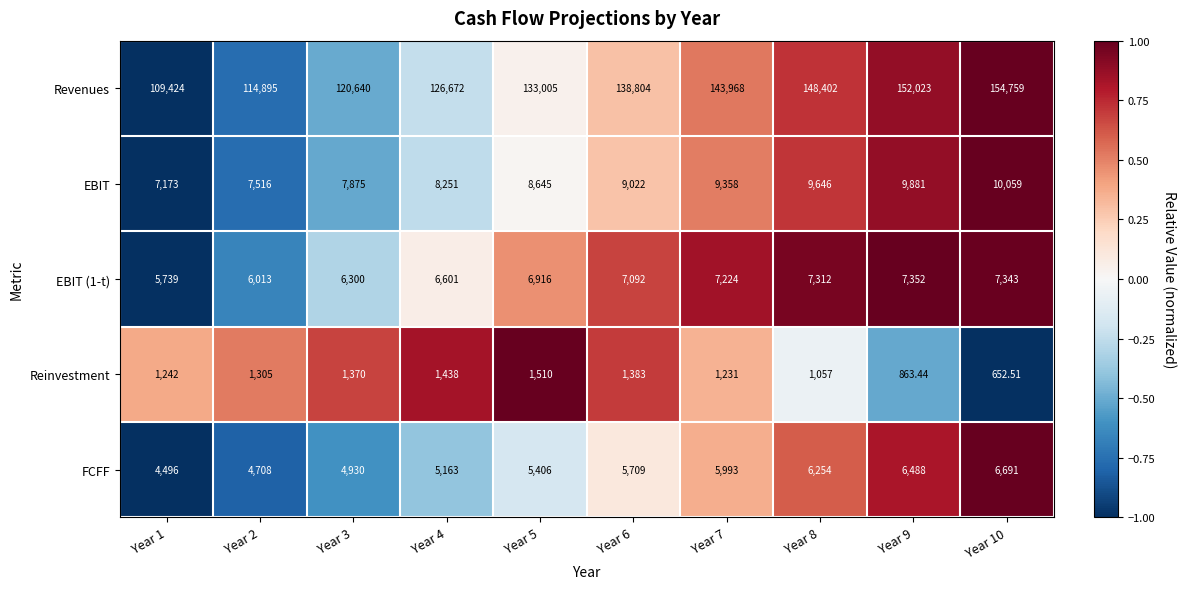

What is the difference between the highest and lowest values at Year 5?

131495.0